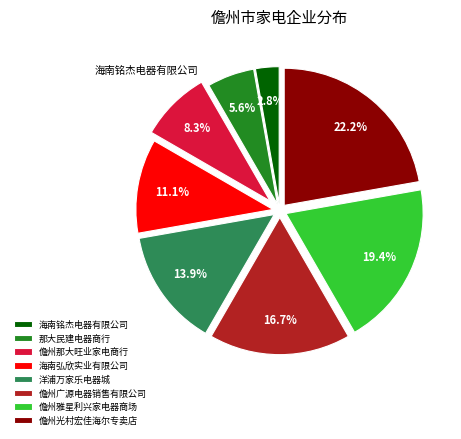

To the nearest percent, what is the combined percentage of 海南铭杰电器有限公司 and 洋浦万家乐电器城?

17%